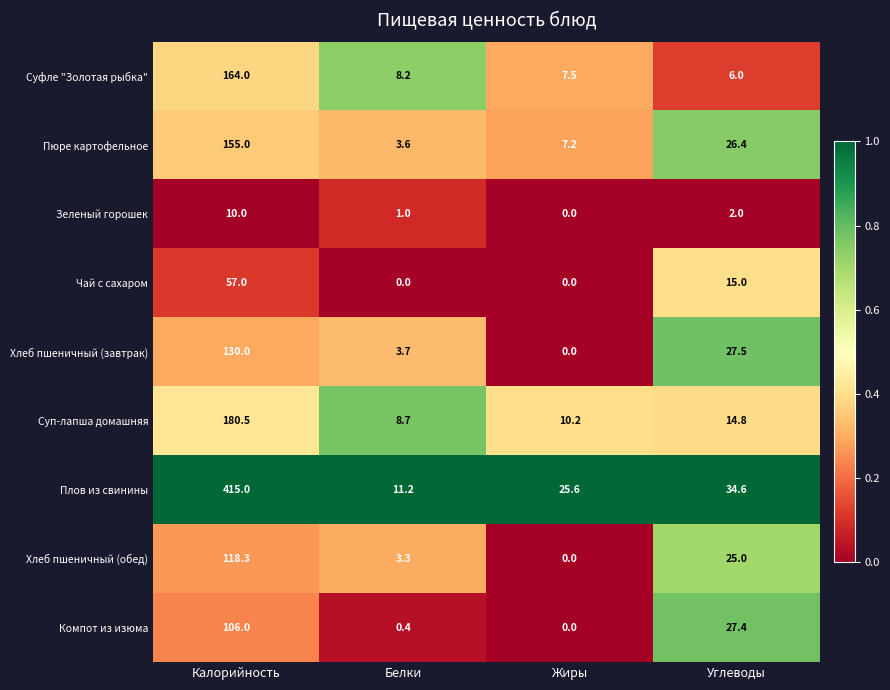

What is the total value across all series at Калорийность?

1335.8